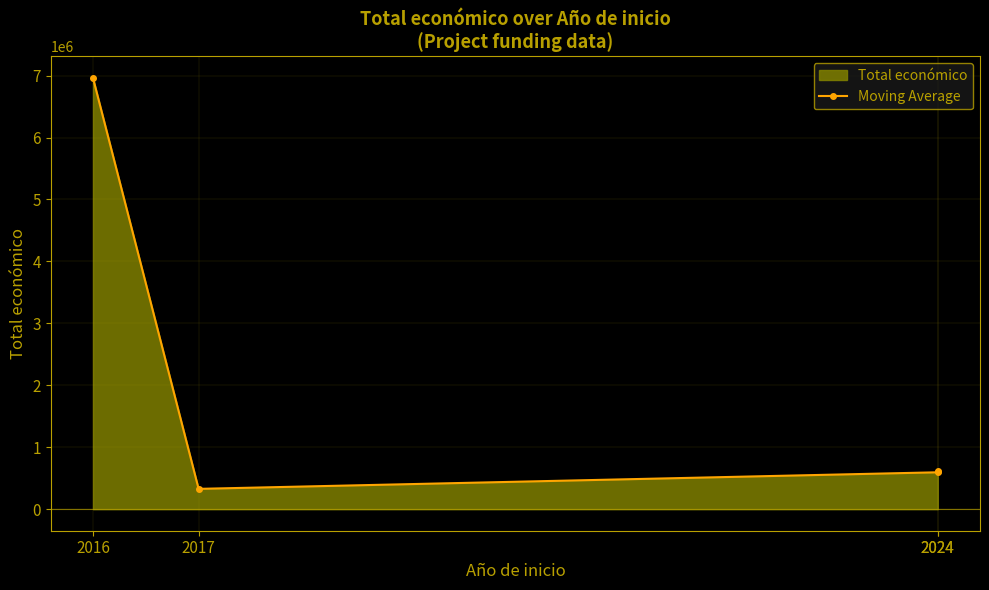

How many values are below 615375?

2